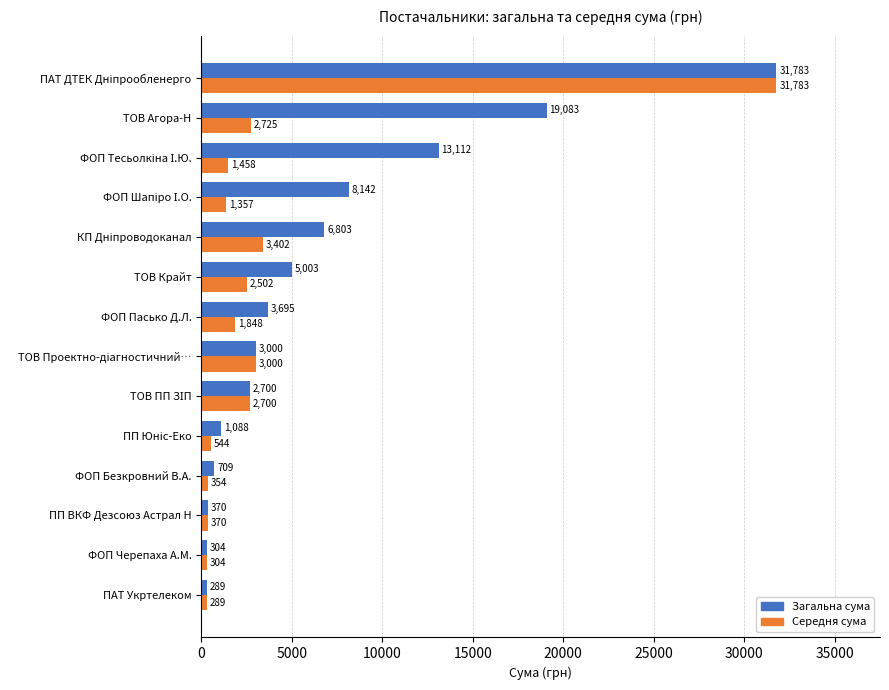

At which category does the chart reach its minimum across all series?

ПАТ Укртелеком